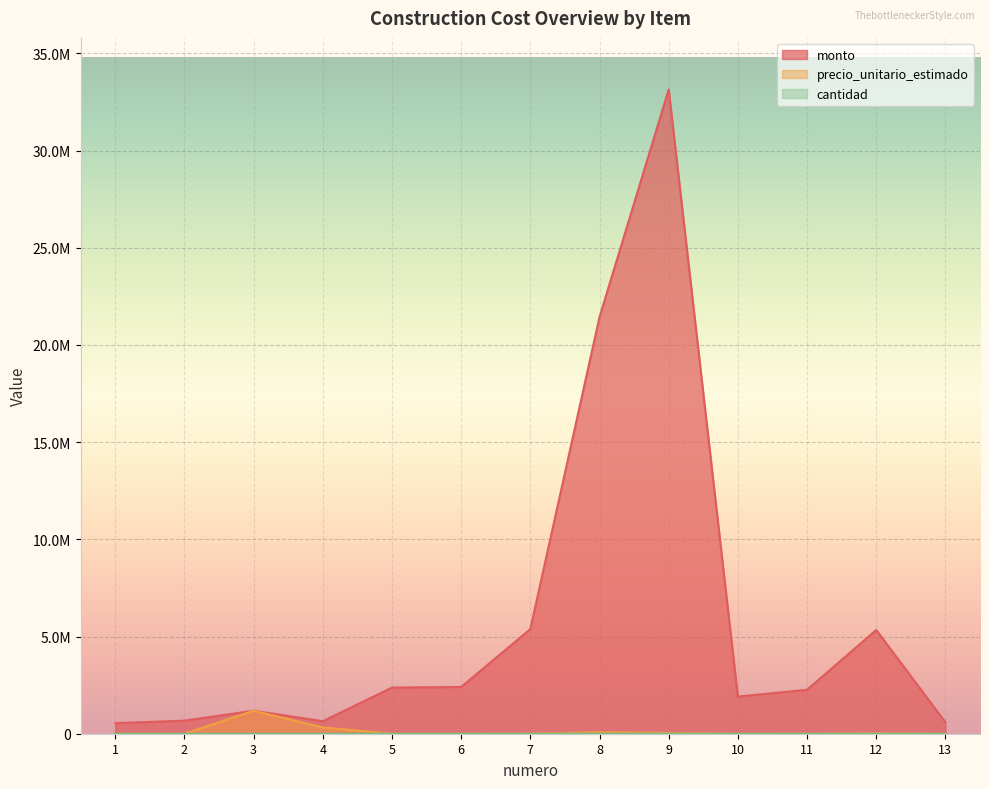

How many interior local valleys does the cantidad series have?

3